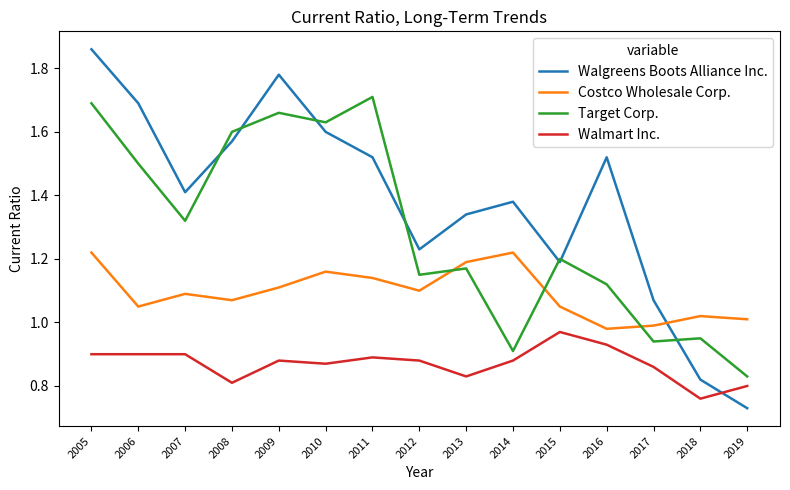

Rank the series by their average value, from lowest to highest.

Walmart Inc., Costco Wholesale Corp., Target Corp., Walgreens Boots Alliance Inc.